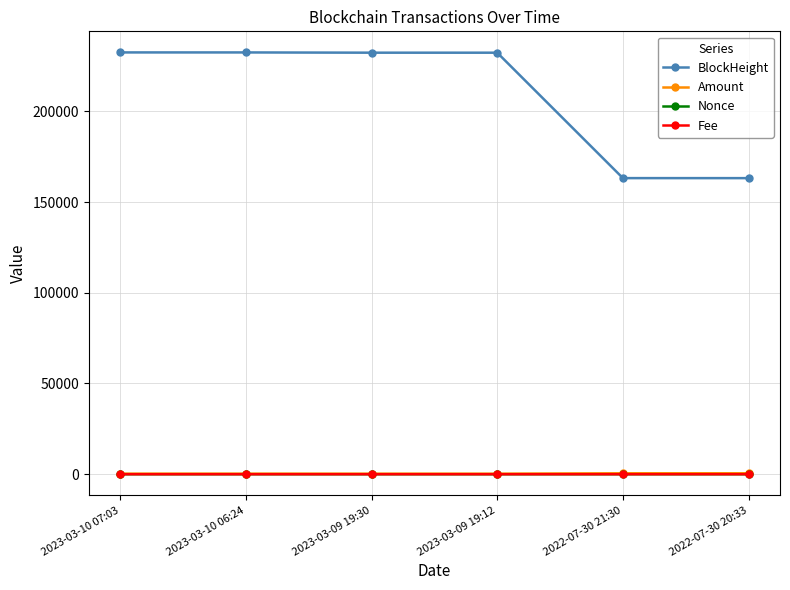

True or false: Nonce and Amount cross at least once.

False